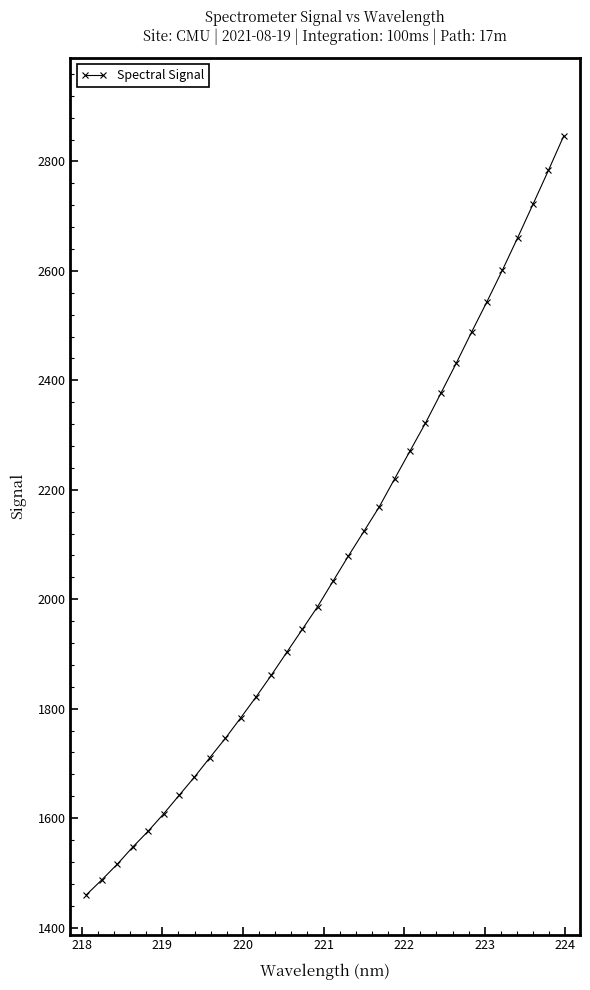

What is the greatest value displayed?

2847.2